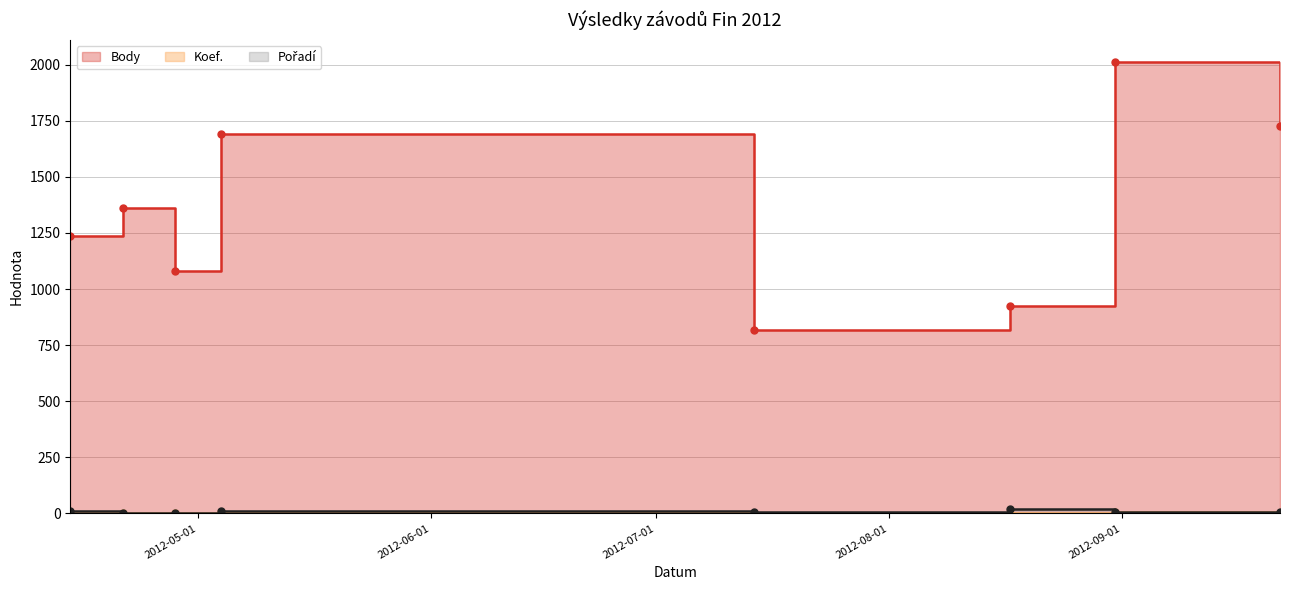

True or false: Koef. and Pořadí cross at least once.

False